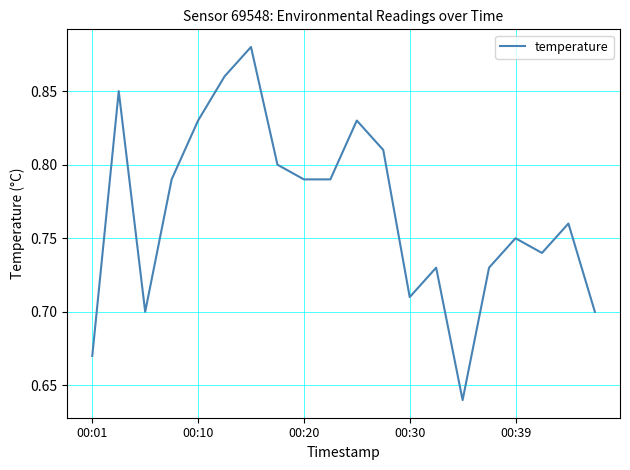

Count the values in the range 0 to 1.

20